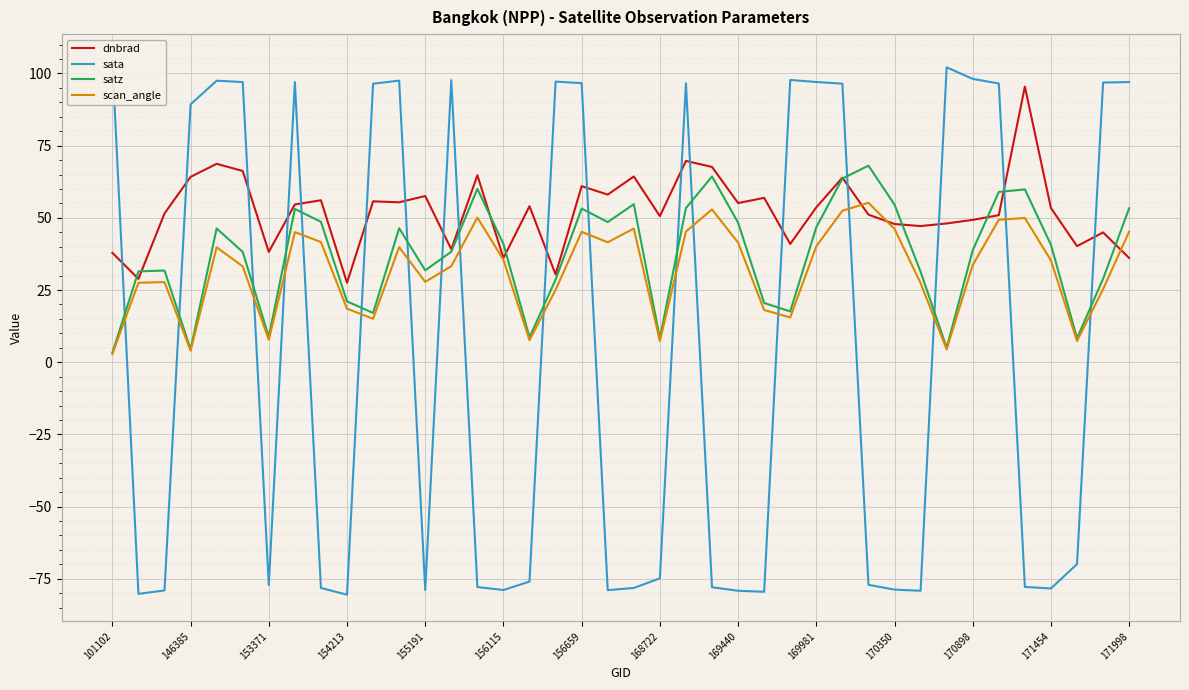

What value does the dnbrad series have at 156115?

36.1